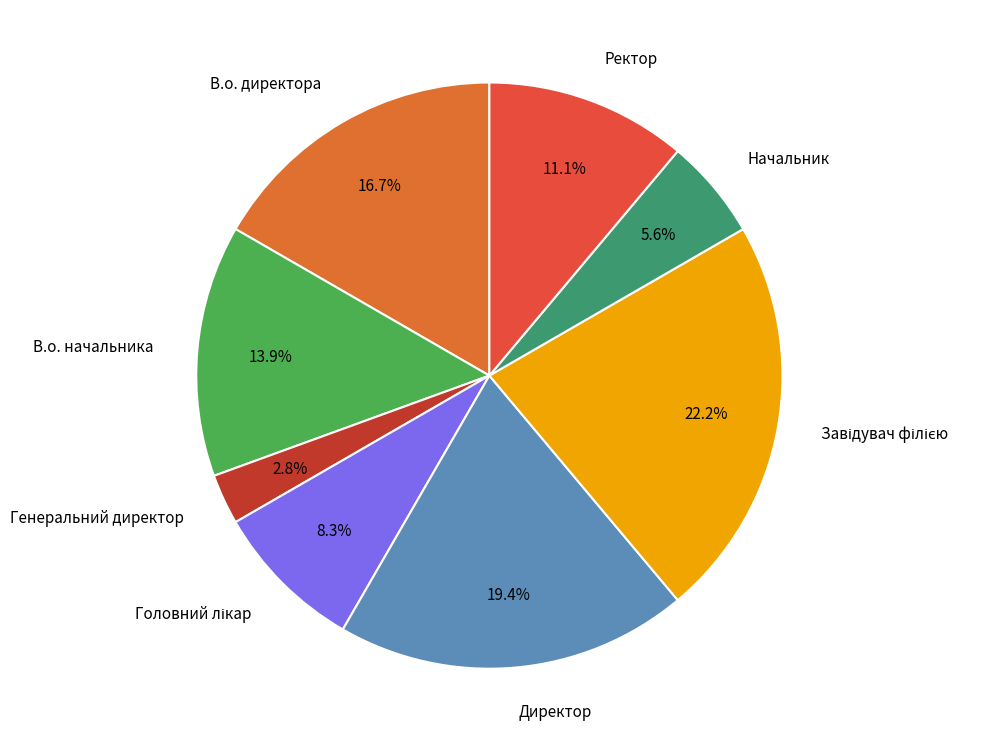

Combined, do В.о. директора and Начальник account for over 50%?

No